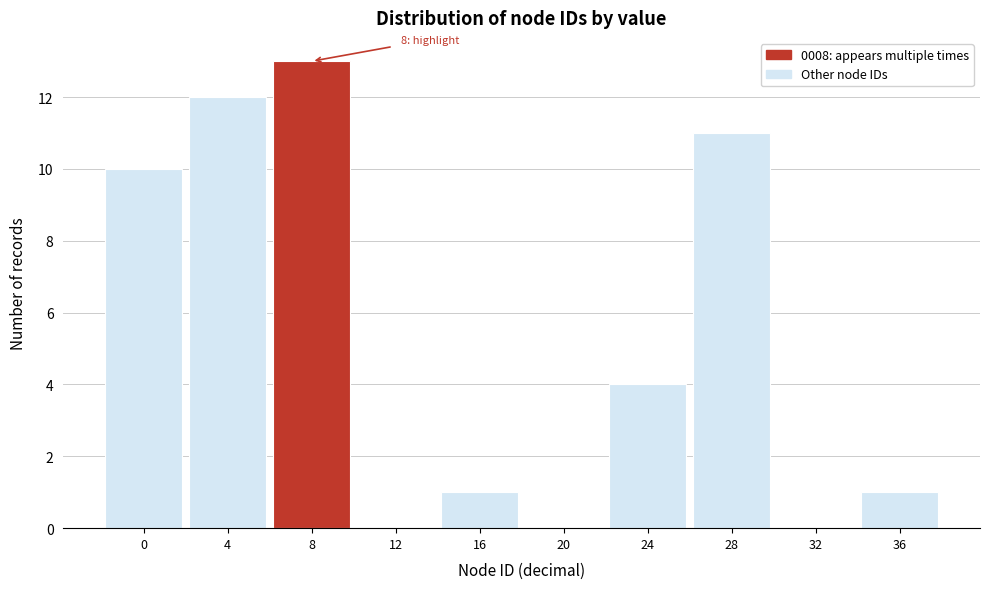

Reading left to right, transcribe all the data shown in this chart.

0=10	4=12	8=13	12=0	16=1	20=0	24=4	28=11	32=0	36=1